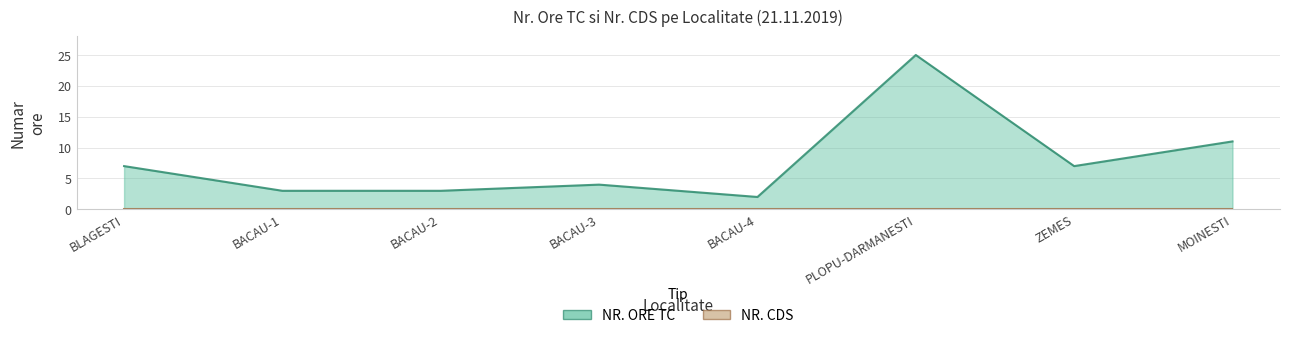

Rank the categories by value from lowest to highest.

BACAU-4, BACAU-1, BACAU-2, BACAU-3, BLAGESTI, ZEMES, MOINESTI, PLOPU-DARMANESTI